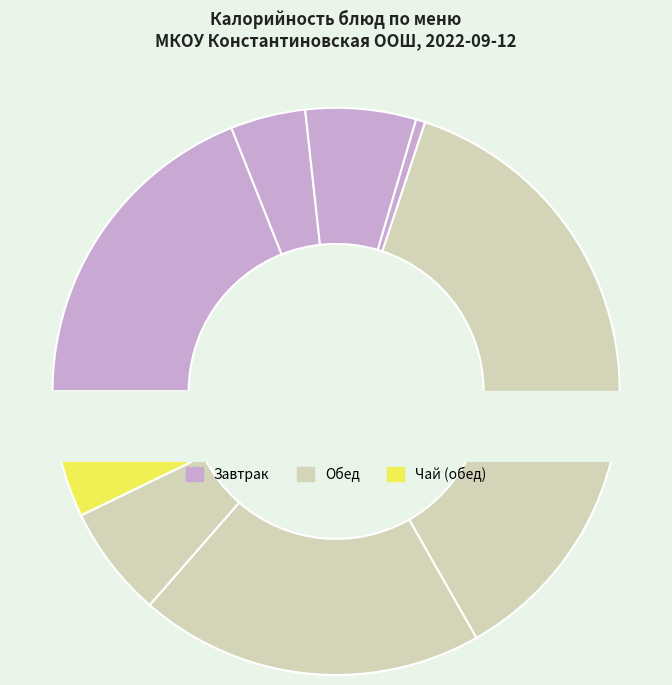

Count the number of slices in the pie.

9